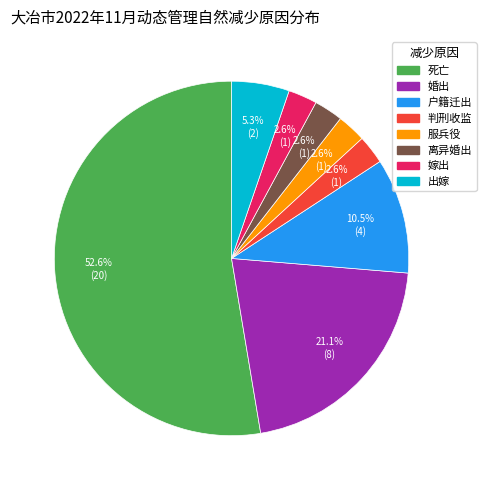

The 判刑收监 slice represents 17% of the pie. True or false?

False